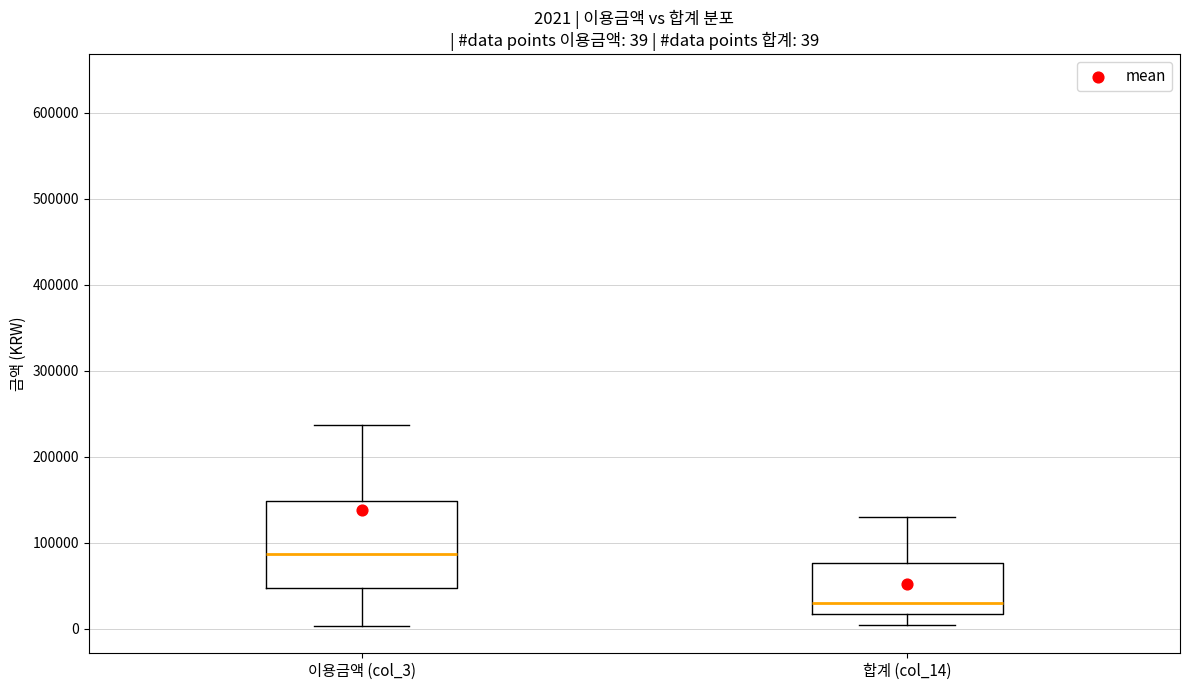

Which box is the tallest, from its lower edge to its upper edge?

이용금액 (col_3)